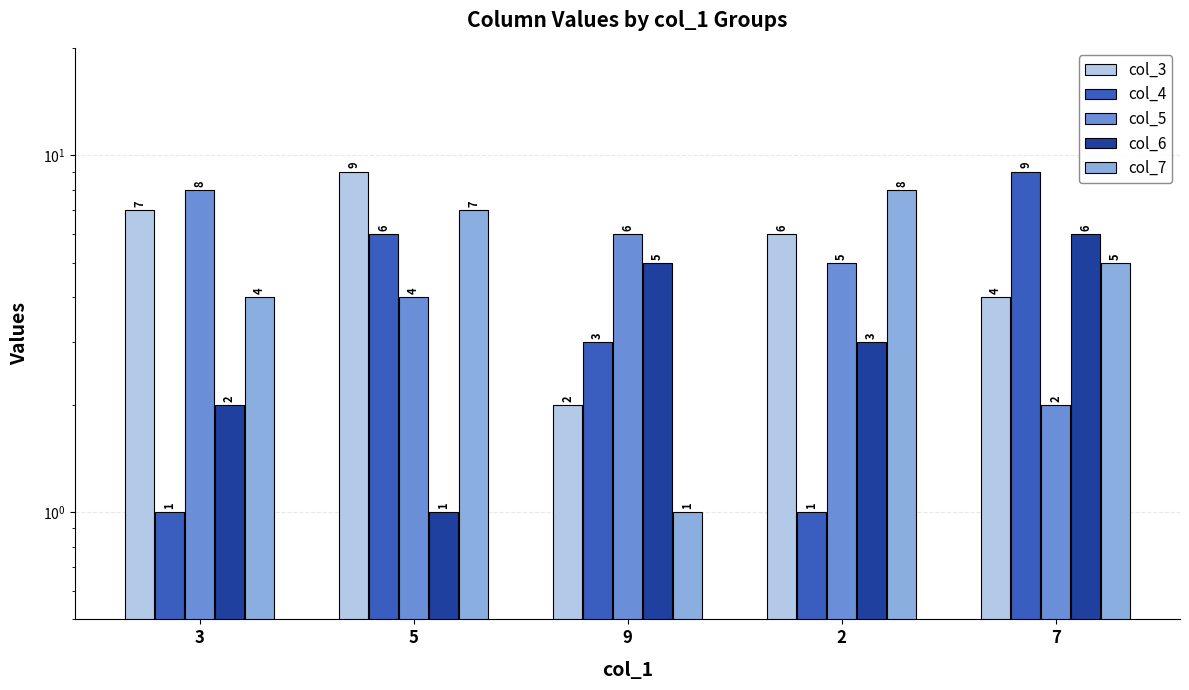

The col_4 series shows 1 at 2. True or false?

True